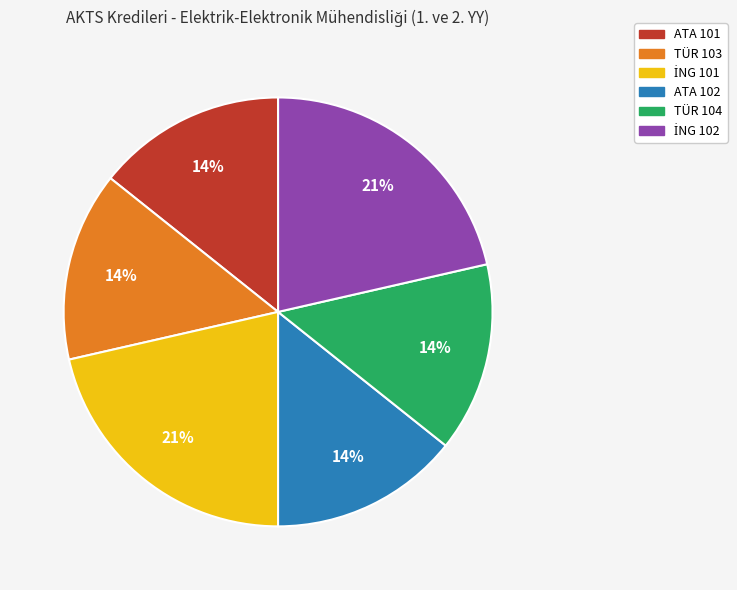

To the nearest percent, what is the difference between the largest and smallest slice percentages?

7%